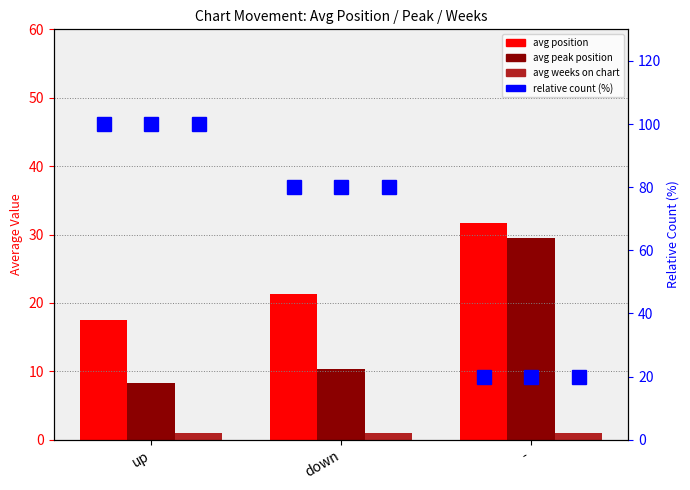

What is the difference between the highest and lowest values at down?

79.0